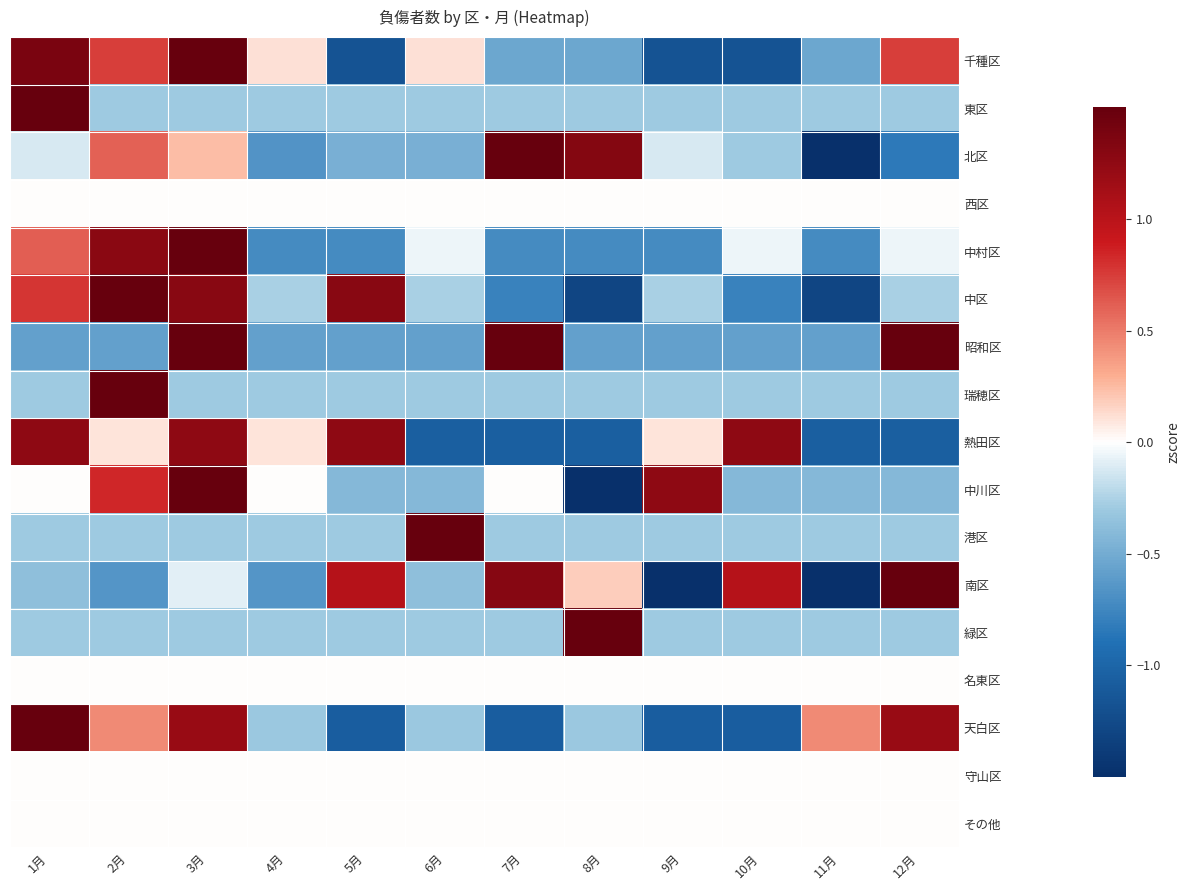

Rank the series by their maximum value, from highest to lowest.

瑞穂区, 東区, 港区, 緑区, 中村区, 北区, 中川区, 千種区, 天白区, 中区, 昭和区, 南区, 熱田区, 西区, 名東区, 守山区, その他